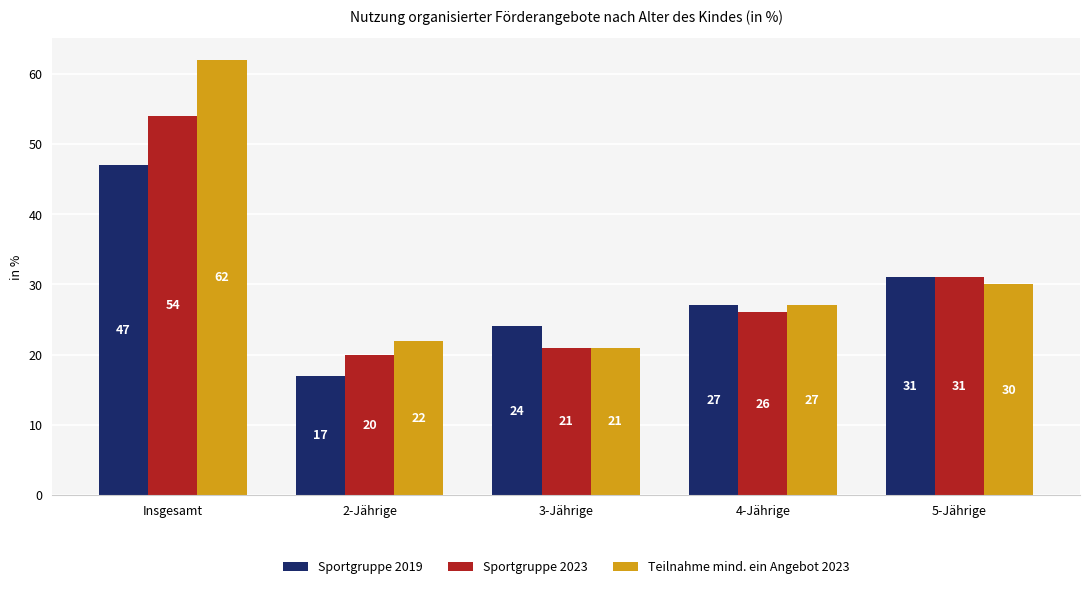

What is the label of the 5th bar from the left?

5-Jährige